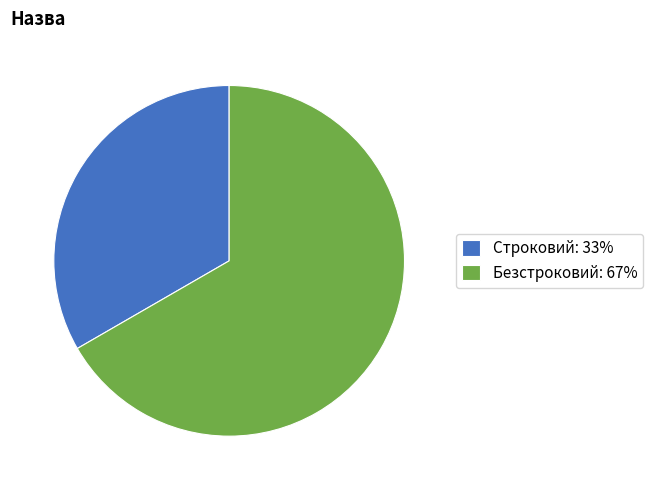

What is the ratio of the value at Безстроковий to the value at Строковий?

2.0